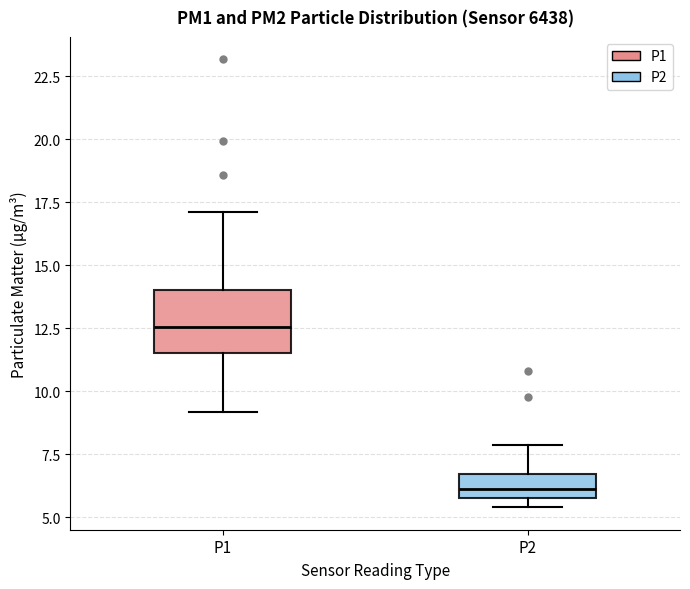

Reading left to right, read every box against the y-axis: the position of its median line, the range the box covers, and the ends of its whiskers. The values are not printed on the chart, so give them approximately, as read against the axis.

P1: median 12.5, box 11.5 to 14.0, whiskers 9.0 to 17.0
P2: median 6.0 (inside the box), box 6.0 to 6.5, whiskers 5.5 to 8.0